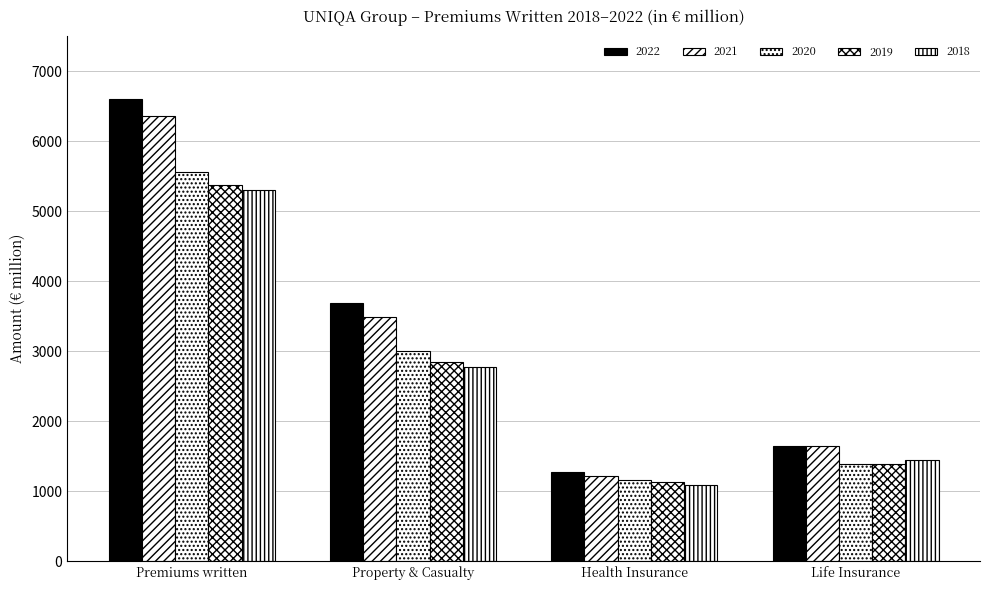

What is the label of the 3rd bar from the left?

Health Insurance